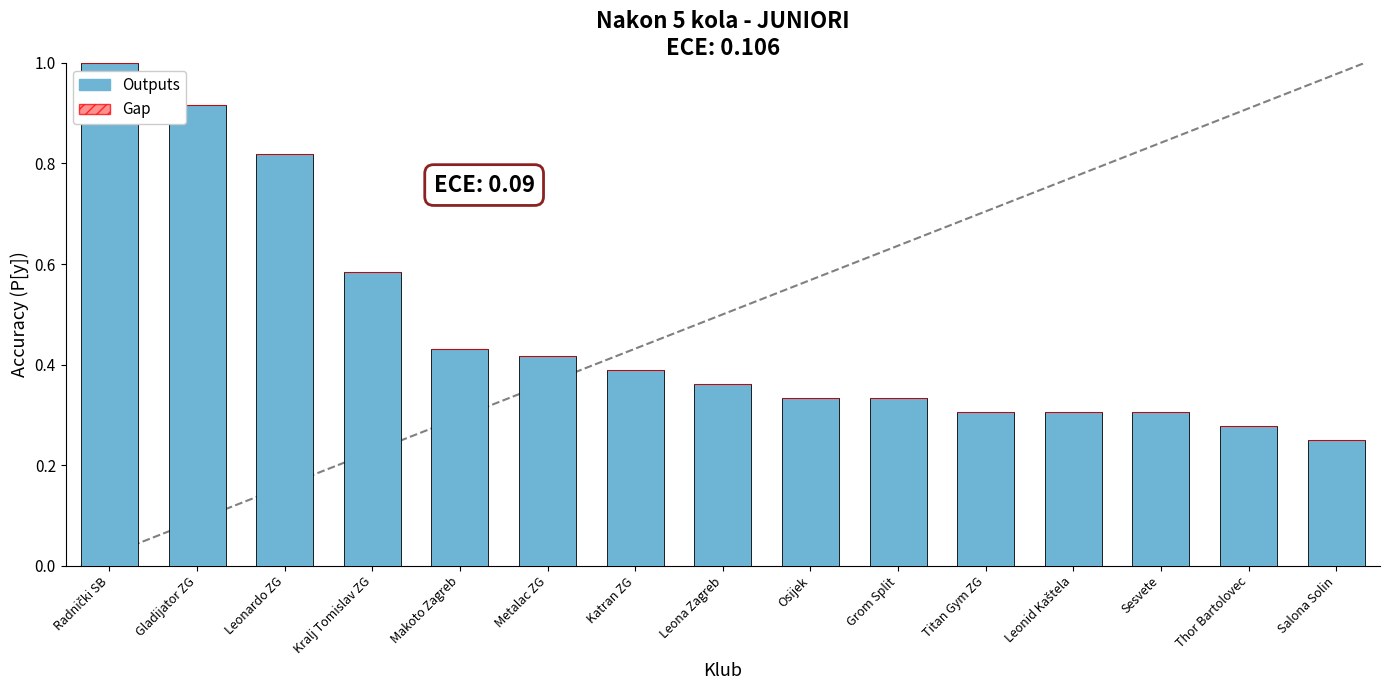

What is the greatest value displayed?

1.0